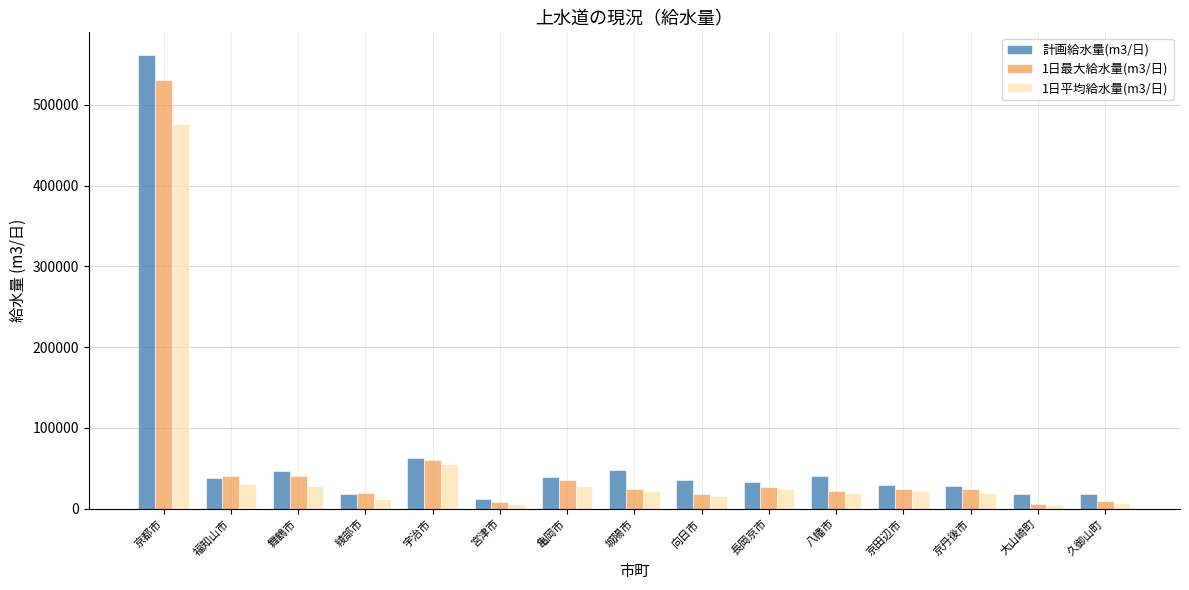

How many bars are there in each group?

3